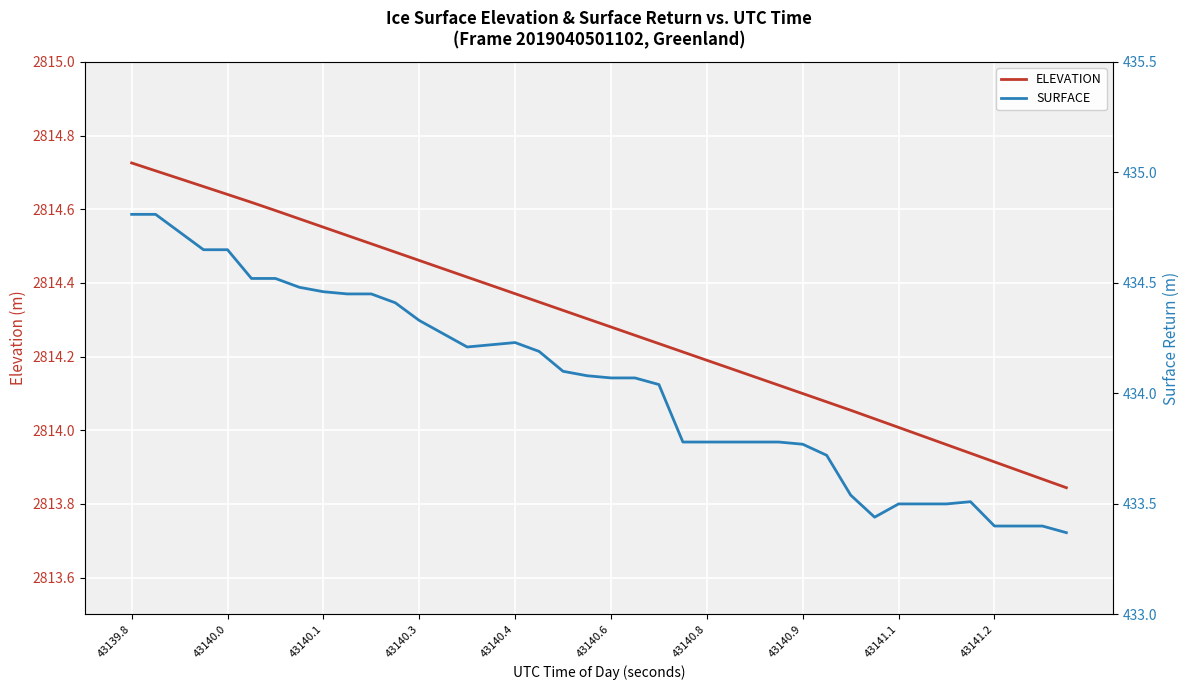

Rank the categories by ELEVATION value from lowest to highest.

39, 38, 37, 36, 35, 34, 33, 32, 31, 30, 29, 28, 27, 26, 25, 24, 23, 22, 21, 20, 19, 18, 17, 16, 15, 14, 13, 12, 11, 10, 43141.2, 43141.1, 43140.9, 43140.8, 43140.6, 43140.4, 43140.3, 43140.1, 43140.0, 43139.8